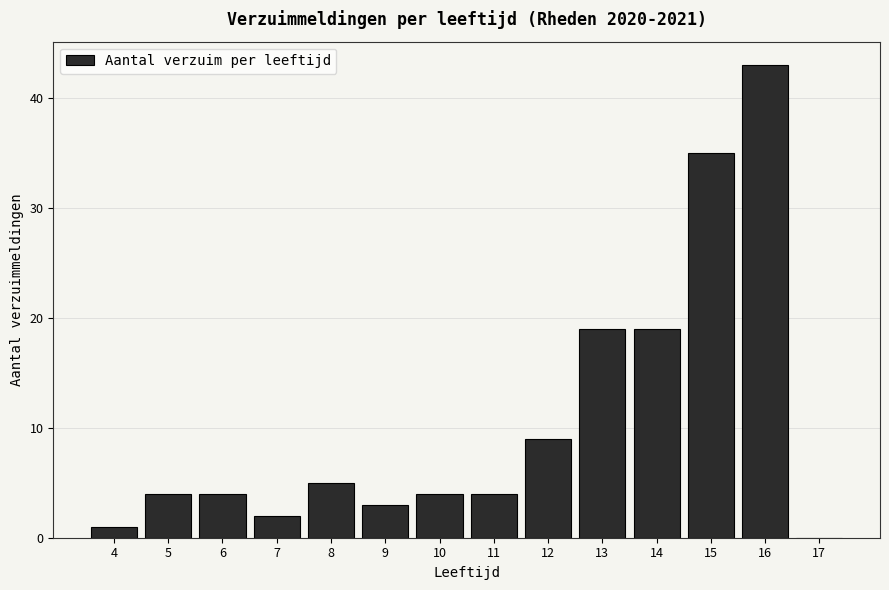

Reading left to right, list every bar in this chart as the range it spans on the x-axis followed by its height. The values are not printed on the chart, so give them approximately, as read against the axis.

3.5 to 4.5: 1
4.5 to 5.5: 4
5.5 to 6.5: 4
6.5 to 7.5: 2
7.5 to 8.5: 5
8.5 to 9.5: 3
9.5 to 10.5: 4
10.5 to 11.5: 4
11.5 to 12.5: 9
12.5 to 13.5: 19
13.5 to 14.5: 19
14.5 to 15.5: 35
15.5 to 16.5: 43
16.5 to 17.5: 0